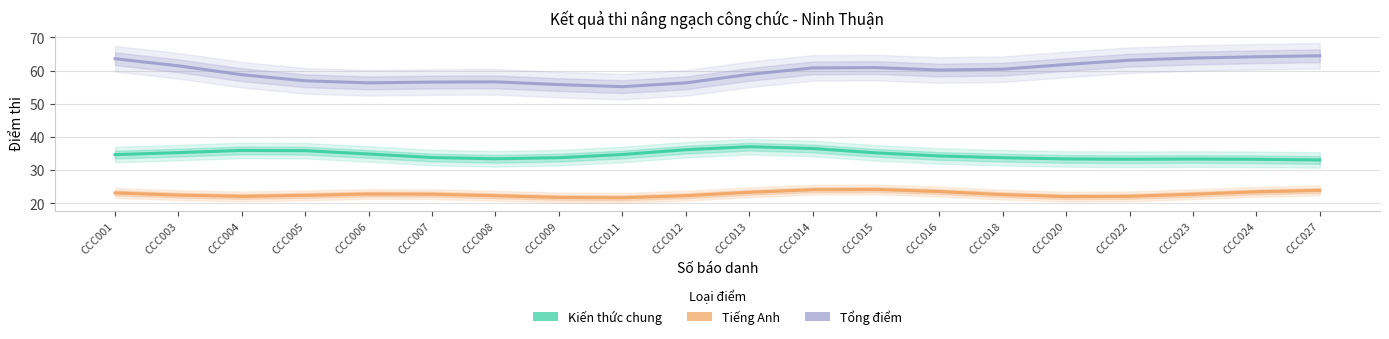

Between CCC006 and CCC018, which is larger?

CCC006